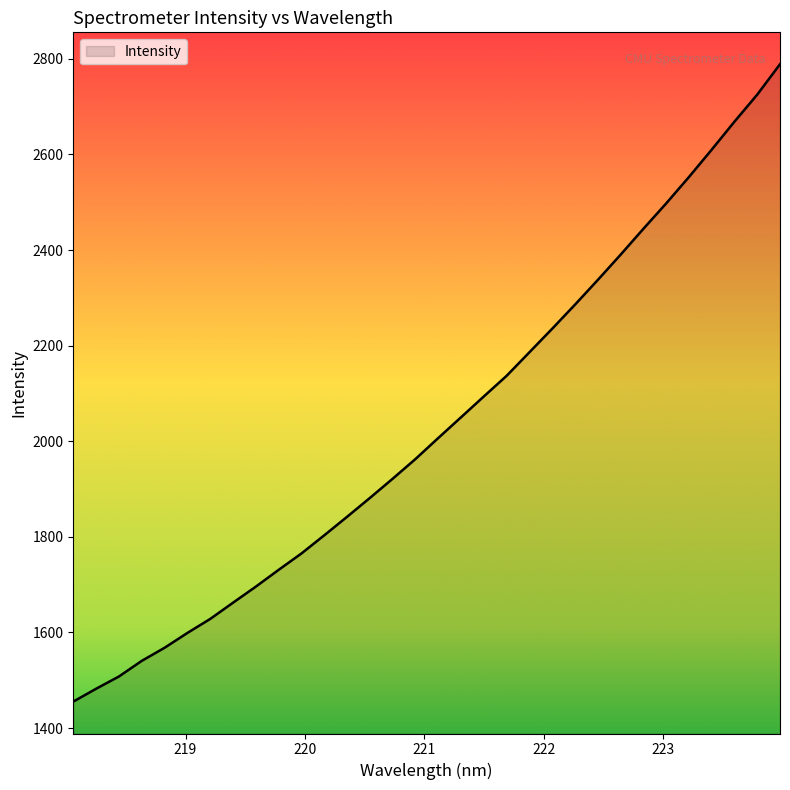

What is the minimum value shown in the chart?

1455.3